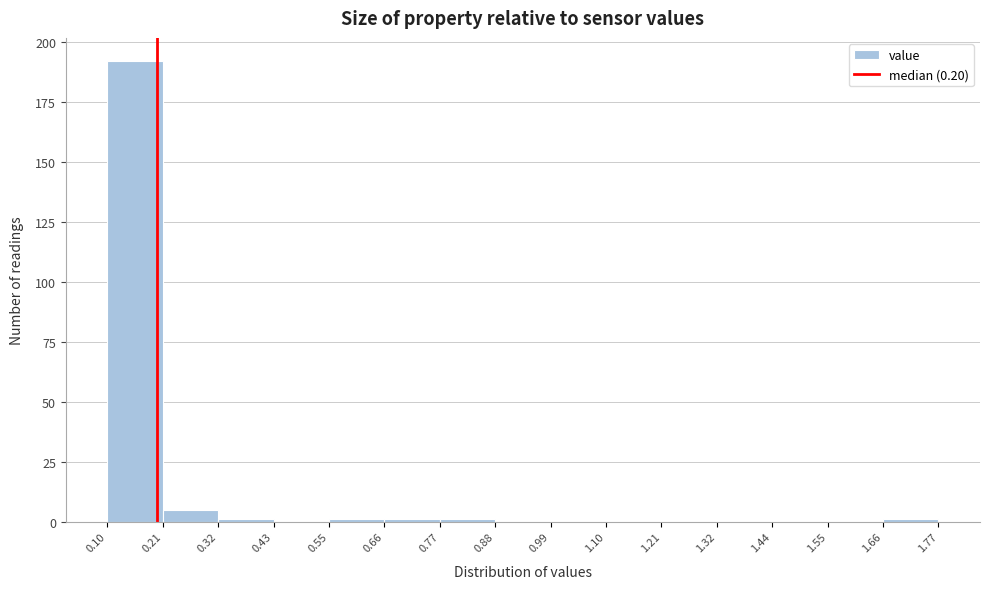

What is the height of the bar covering 0.21 to 0.32 on the x-axis? The values are not printed on the chart, so give them approximately, as read against the axis.

5